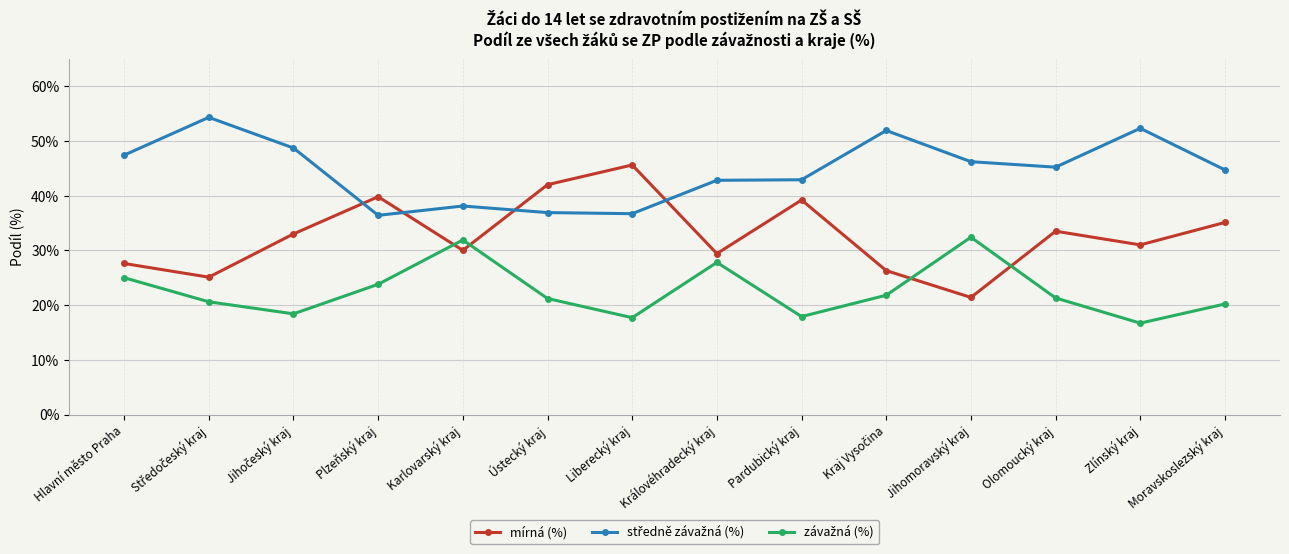

Where is the first local maximum for mírná (%)?

Plzeňský kraj